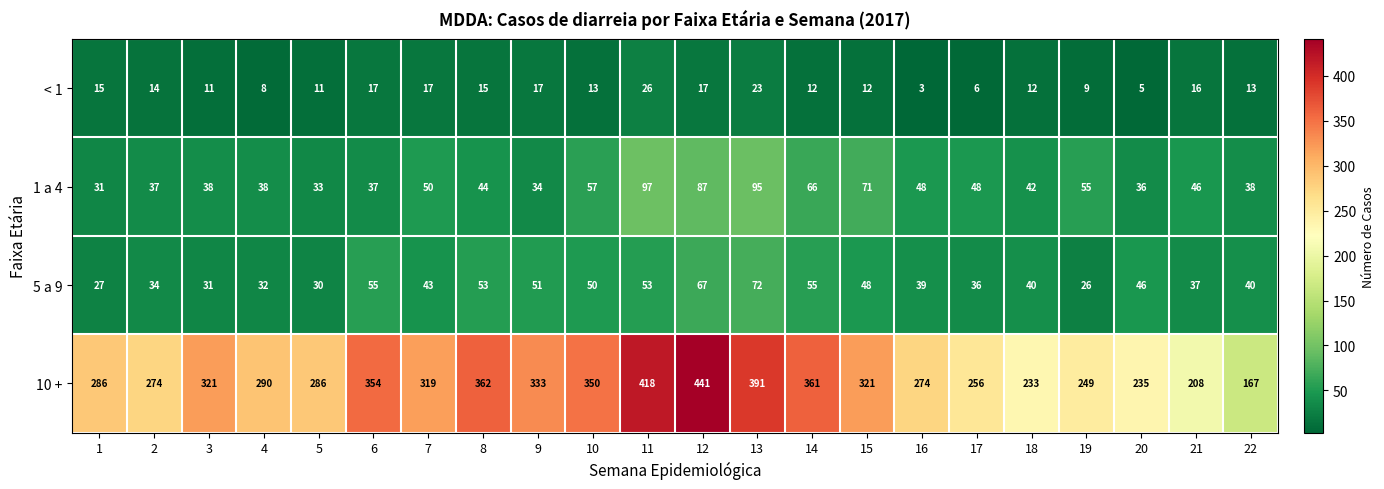

What is the difference between the maximum and minimum values in the 5 a 9 series?

46